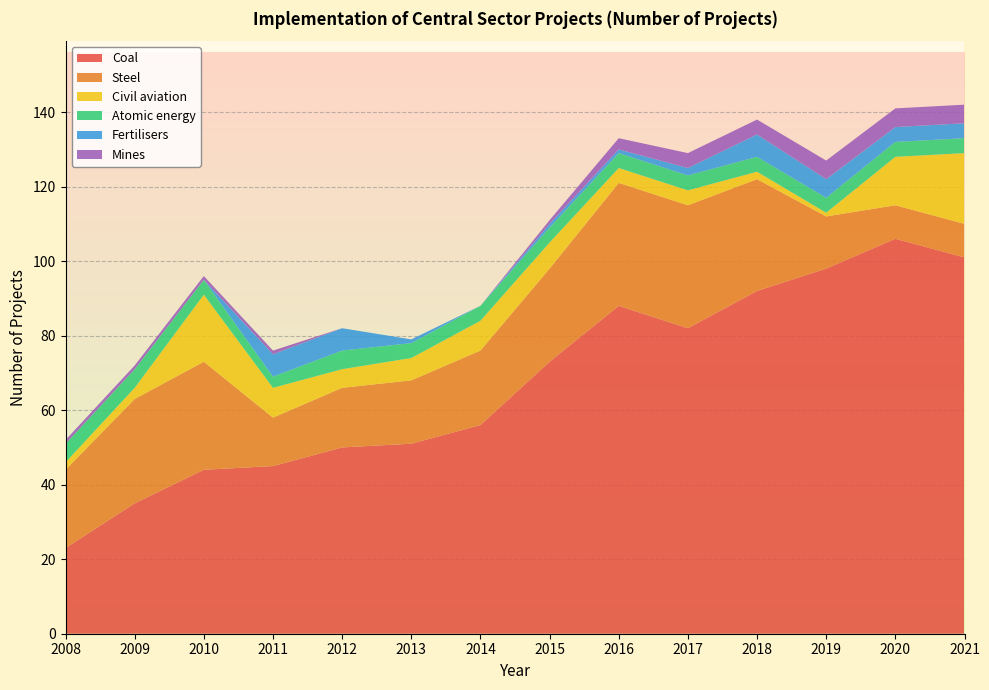

Reading left to right, what are all the values shown in this chart?

Coal: 23	35	44	45	50	51	56	73	88	82	92	98	106	101
Steel: 21	28	29	13	16	17	20	25	33	33	30	14	9	9
Civil aviation: 2	3	18	8	5	6	8	7	4	4	2	1	13	19
Atomic energy: 5	5	4	3	5	4	4	4	4	4	4	4	4	4
Fertilisers: 0	0	0	6	6	1	0	1	1	2	6	5	4	4
Mines: 1	1	1	1	0	0	0	1	3	4	4	5	5	5